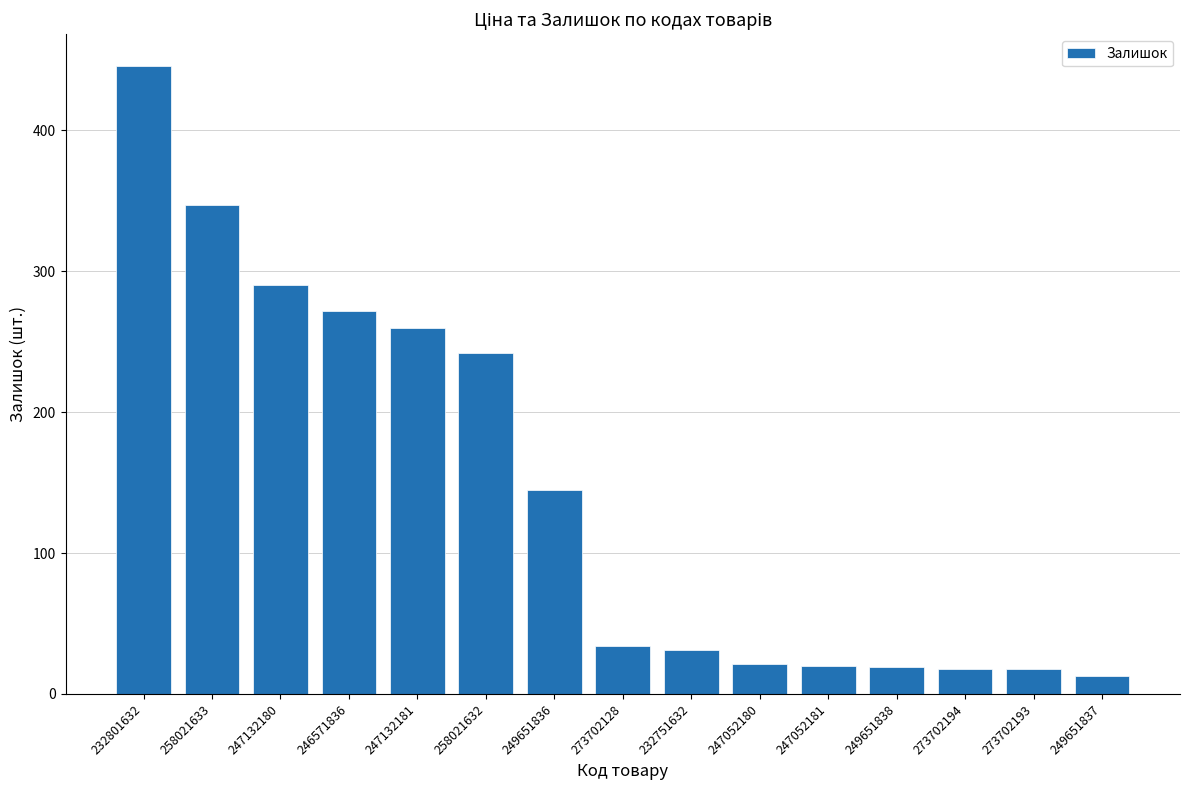

What is the sum of the values at 258021633 and 232751632?

378